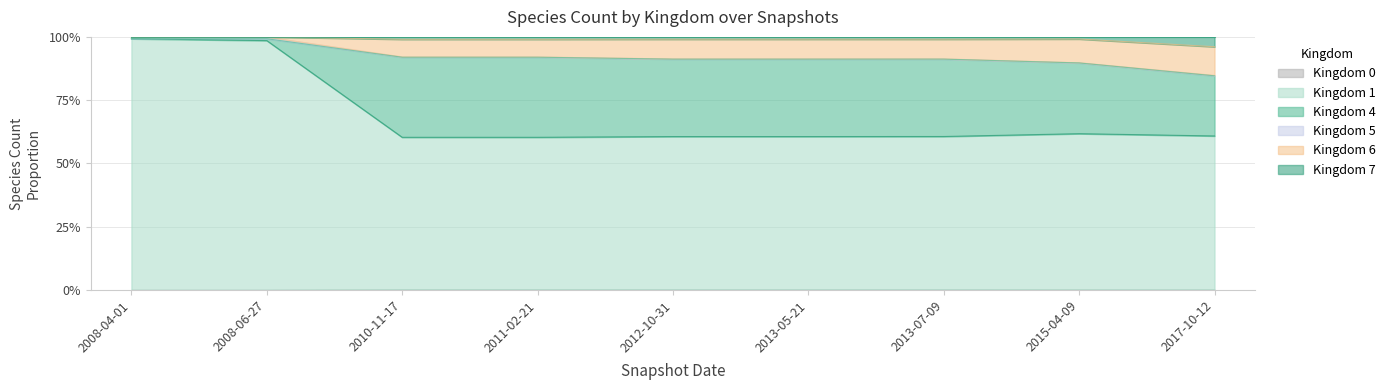

Does the chart display data point markers on the line(s)?

No